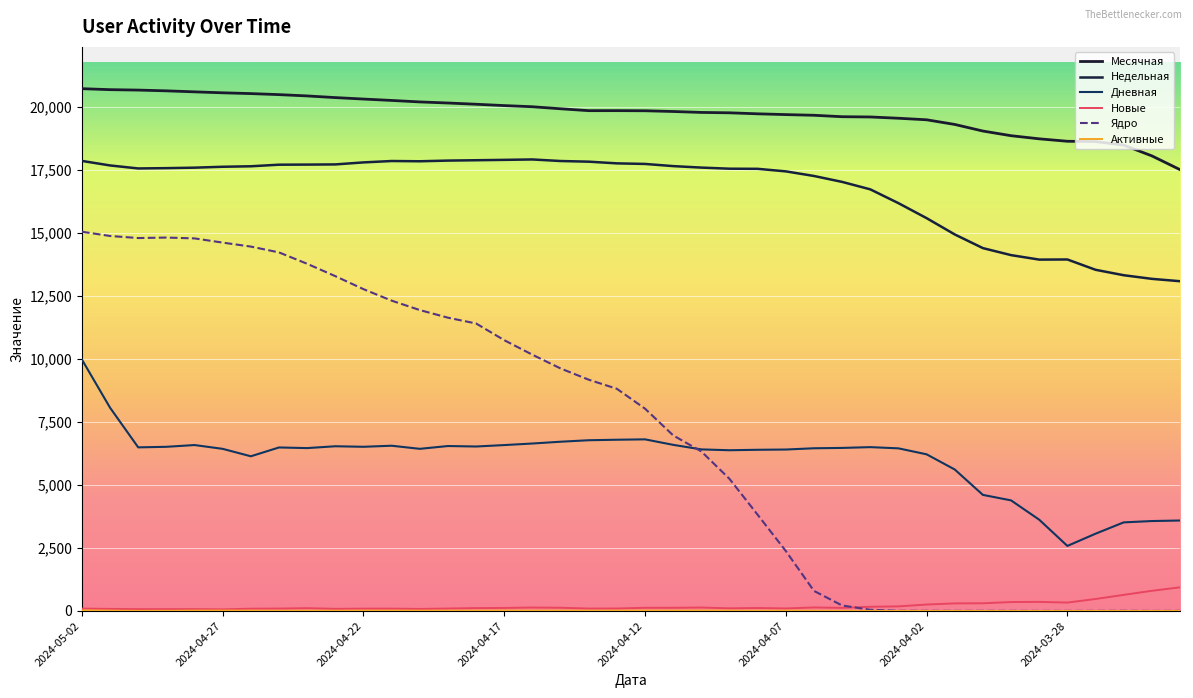

At which category does Недельная reach its first local valley?

2024-04-30